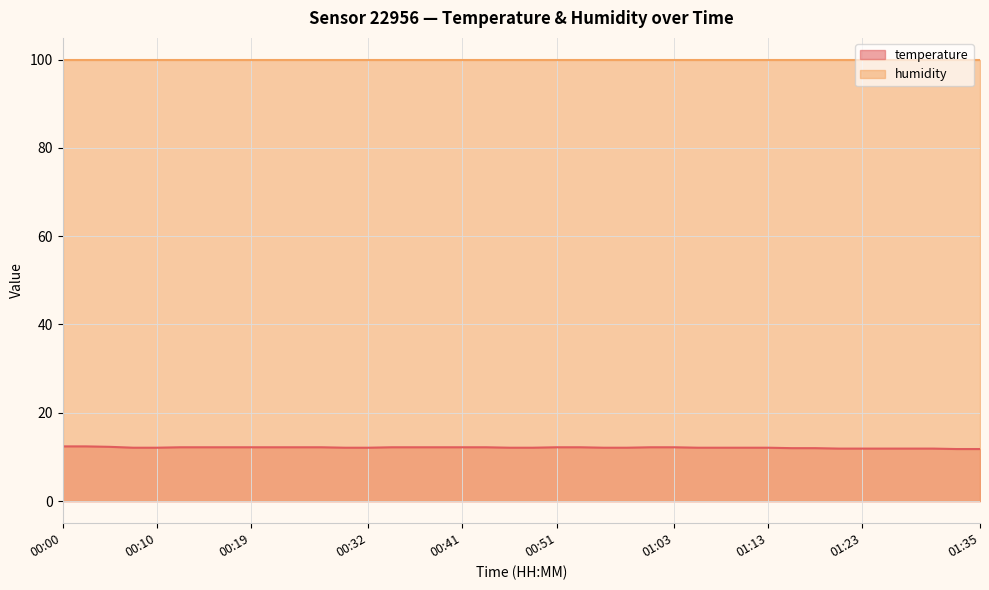

What is the maximum value shown in the chart?

99.9